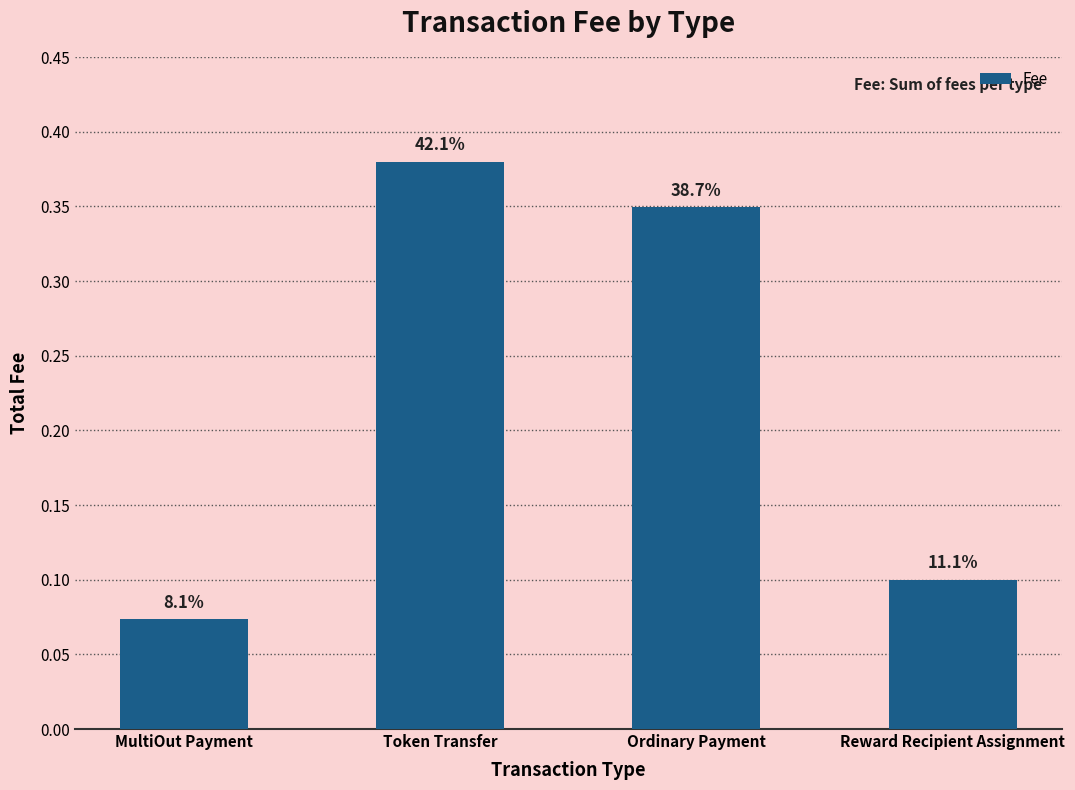

Are the bars horizontal?

No